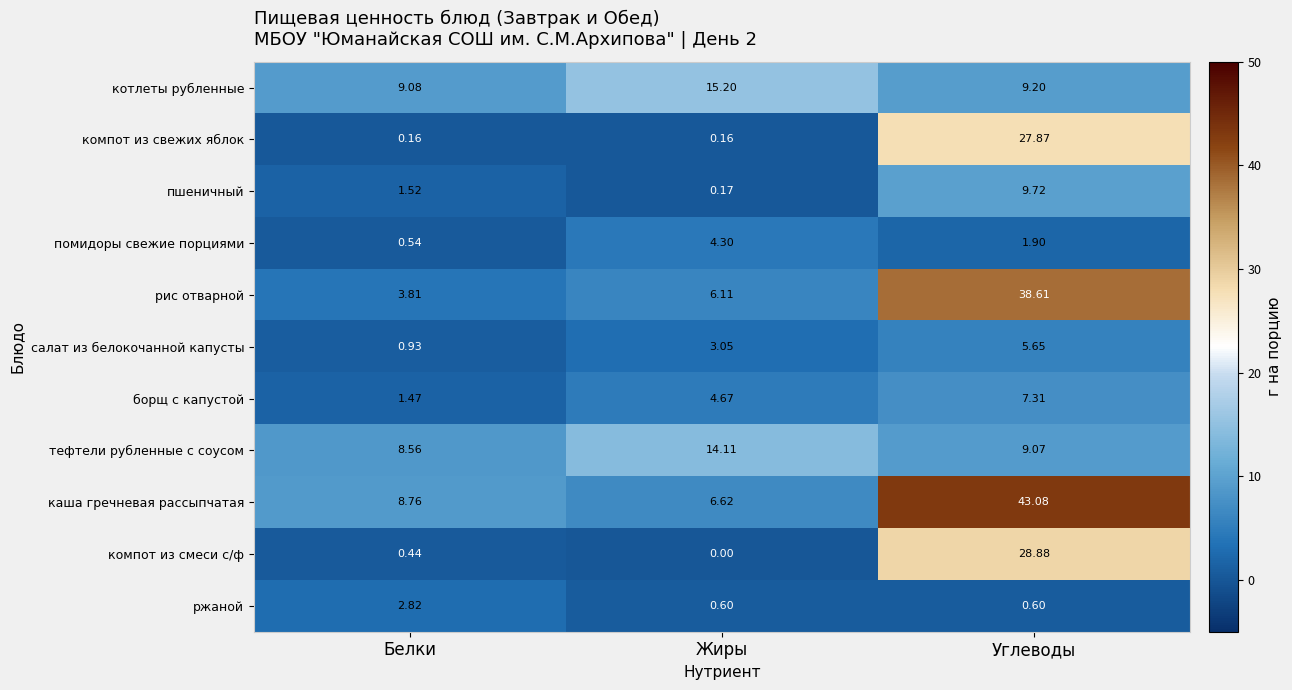

At which label does помидоры свежие порциями first exceed 1?

Жиры